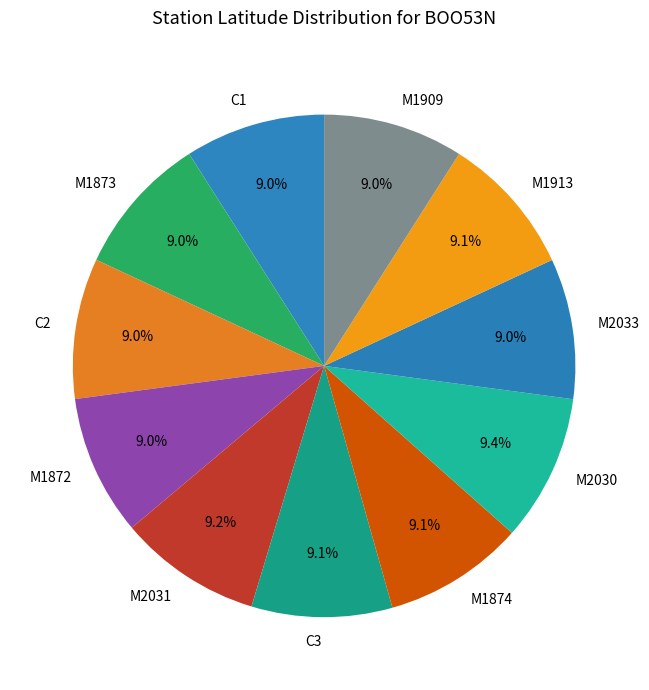

True or false: C1 accounts for 15% of the total.

False